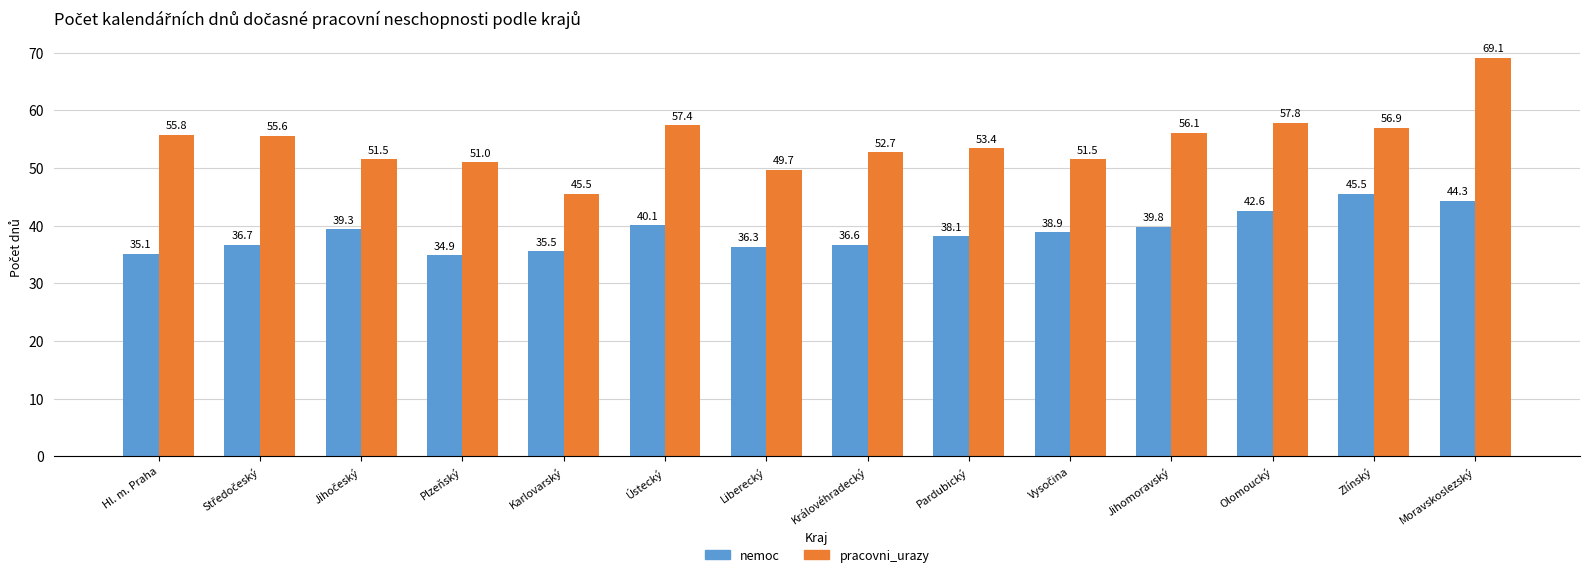

How many categories are shown in the chart?

14